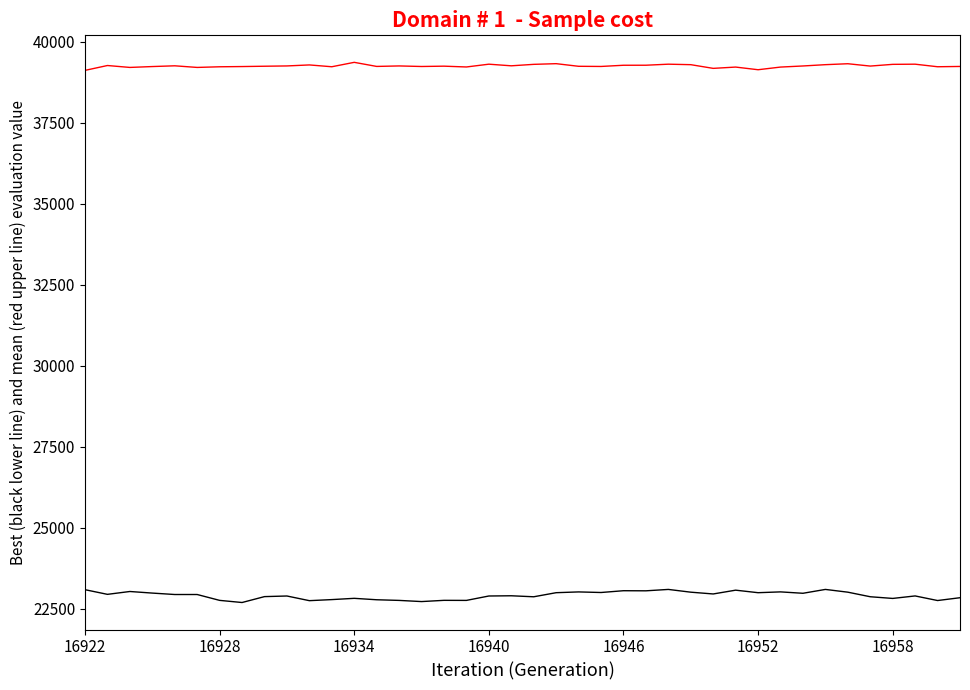

What is the minimum value shown in the chart?

22686